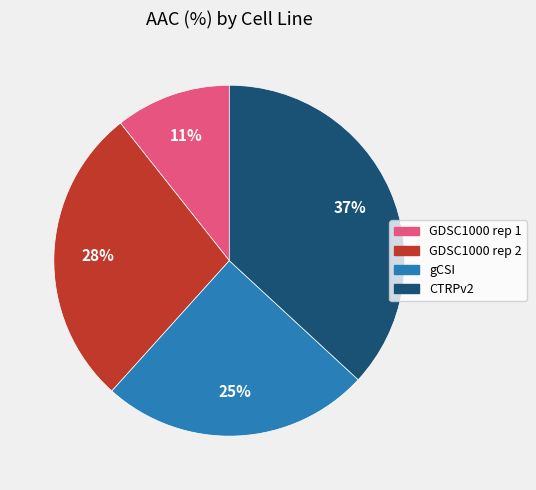

Combined, do CTRPv2 and GDSC1000 rep 2 account for over 50%?

Yes